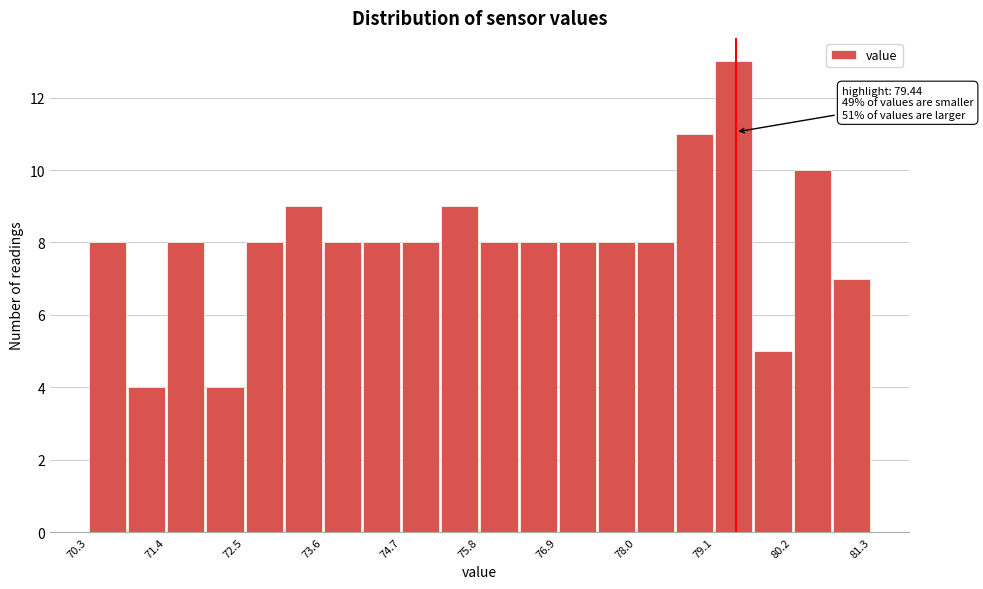

Around what value on the x-axis is the tallest bar? Give the approximate position of its centre, as read against the axis.

79.4